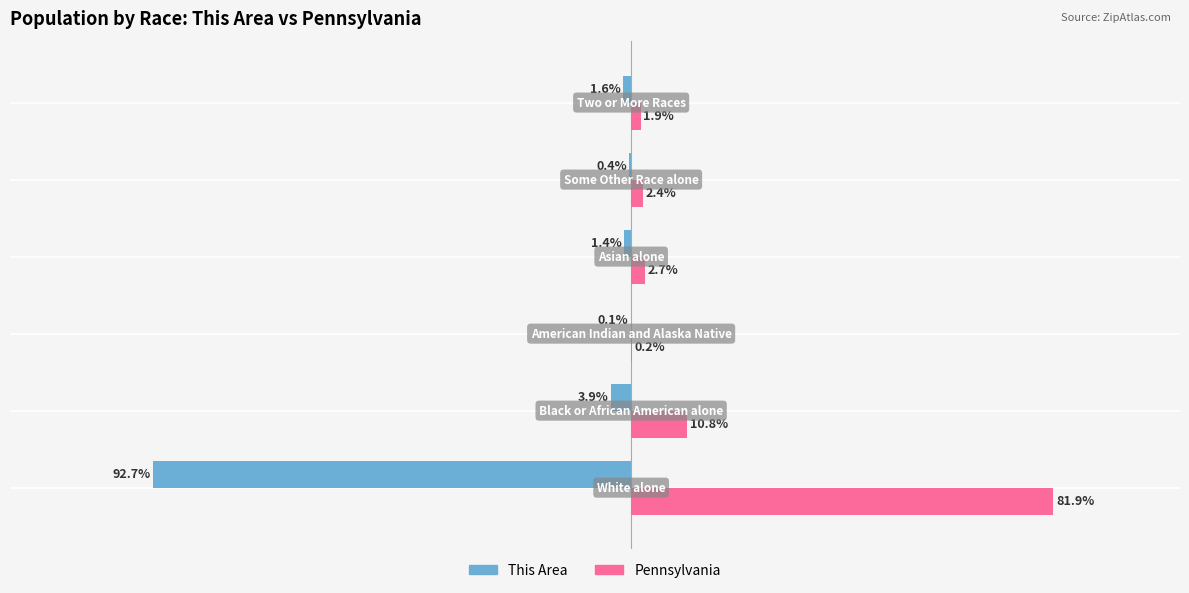

Which series has the largest total across all categories?

Pennsylvania